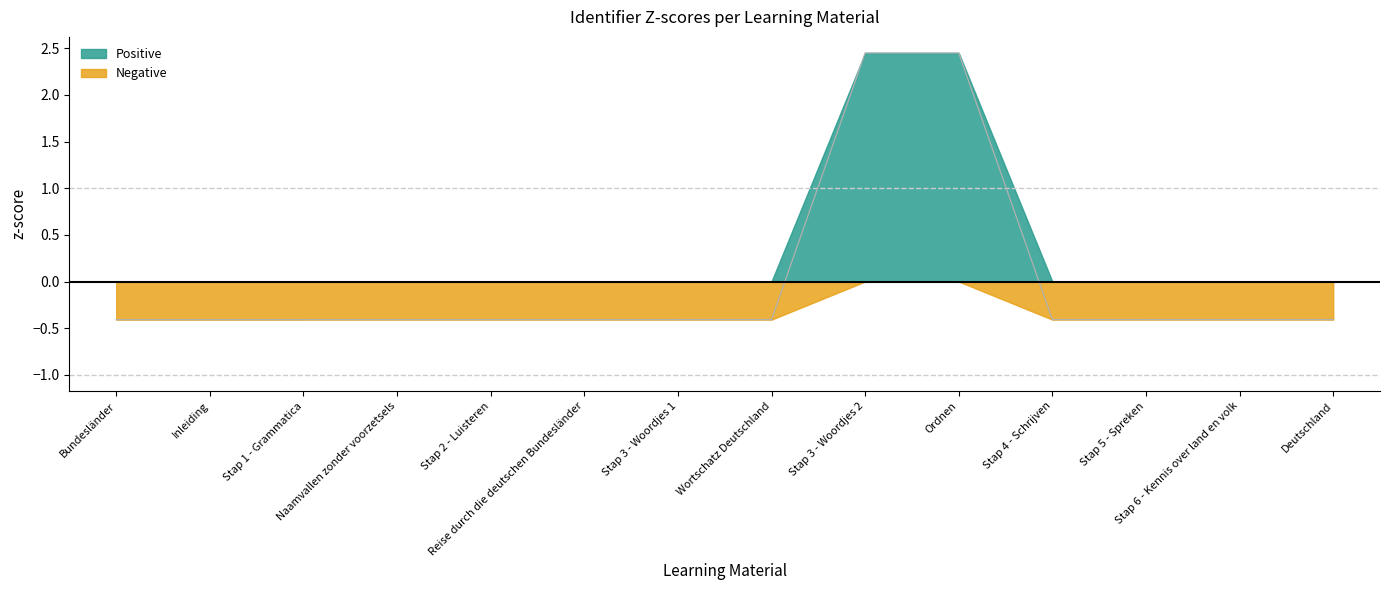

What is the minimum value shown in the chart?

-0.4